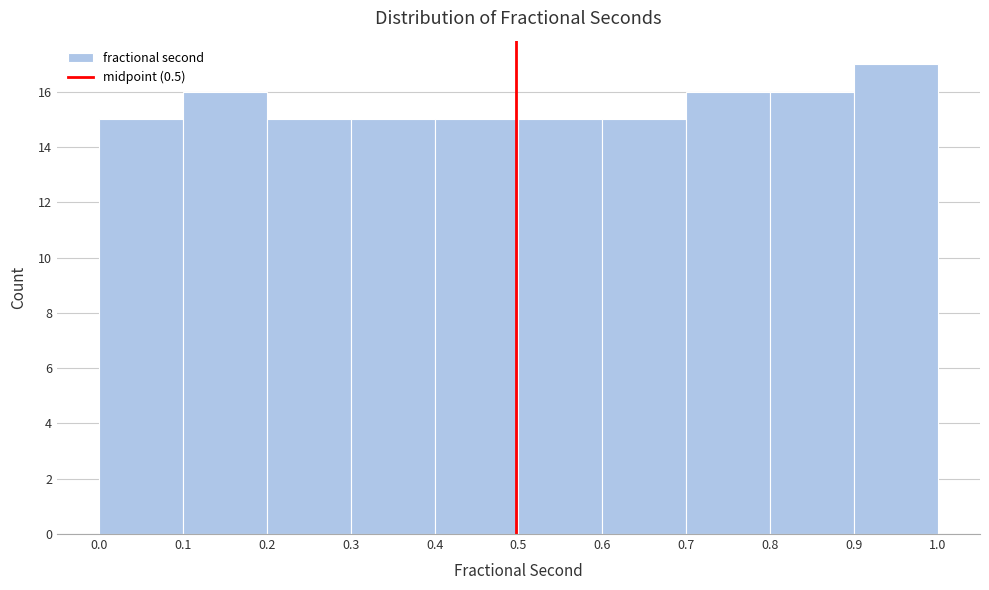

What is the height of the bar covering 0.4 to 0.5 on the x-axis? The values are not printed on the chart, so give them approximately, as read against the axis.

15